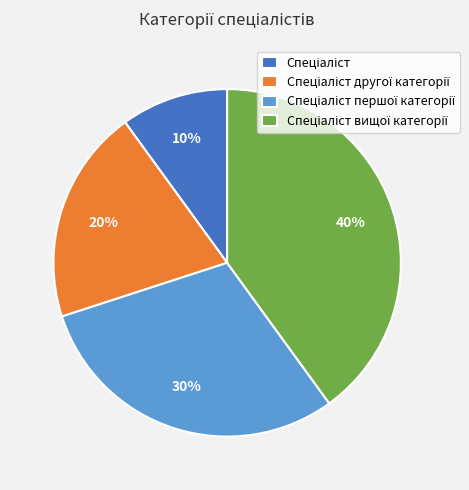

To the nearest percent, what is the average slice percentage?

25%